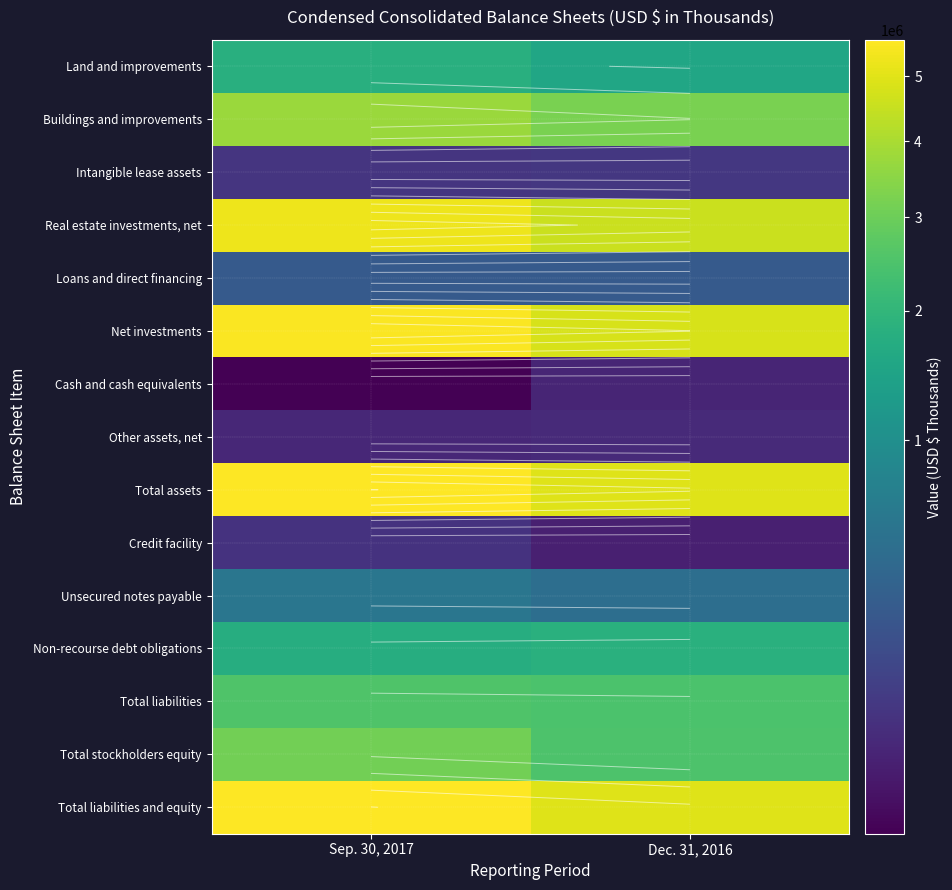

The Total stockholders equity series shows 2483255 at Dec. 31, 2016. True or false?

True